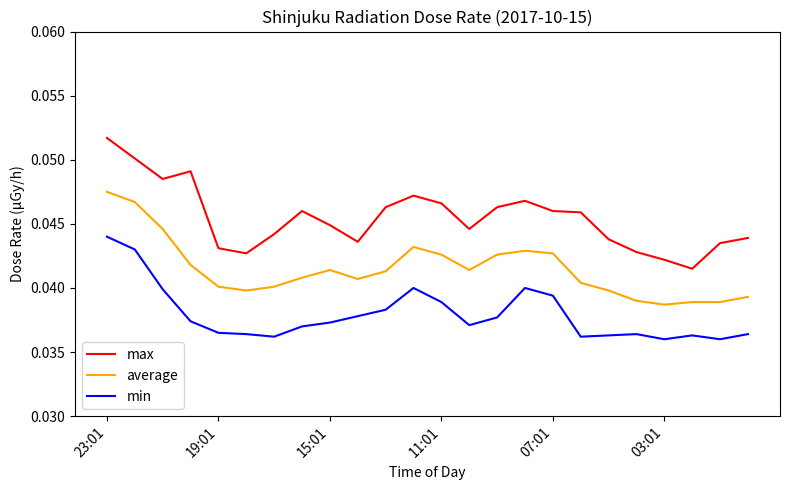

Does the chart display data point markers on the line(s)?

No